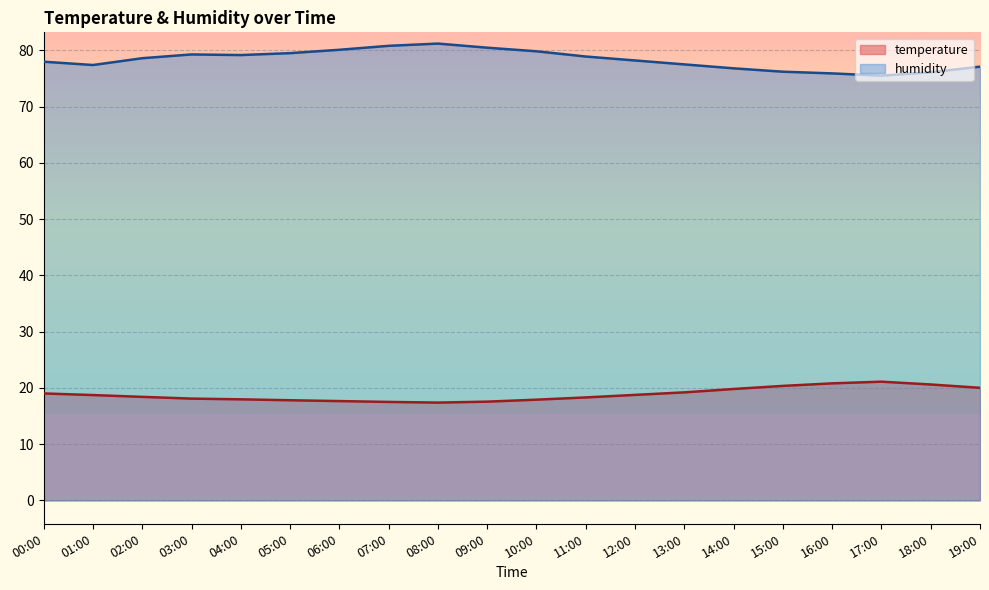

What position from the left is 04:00?

5